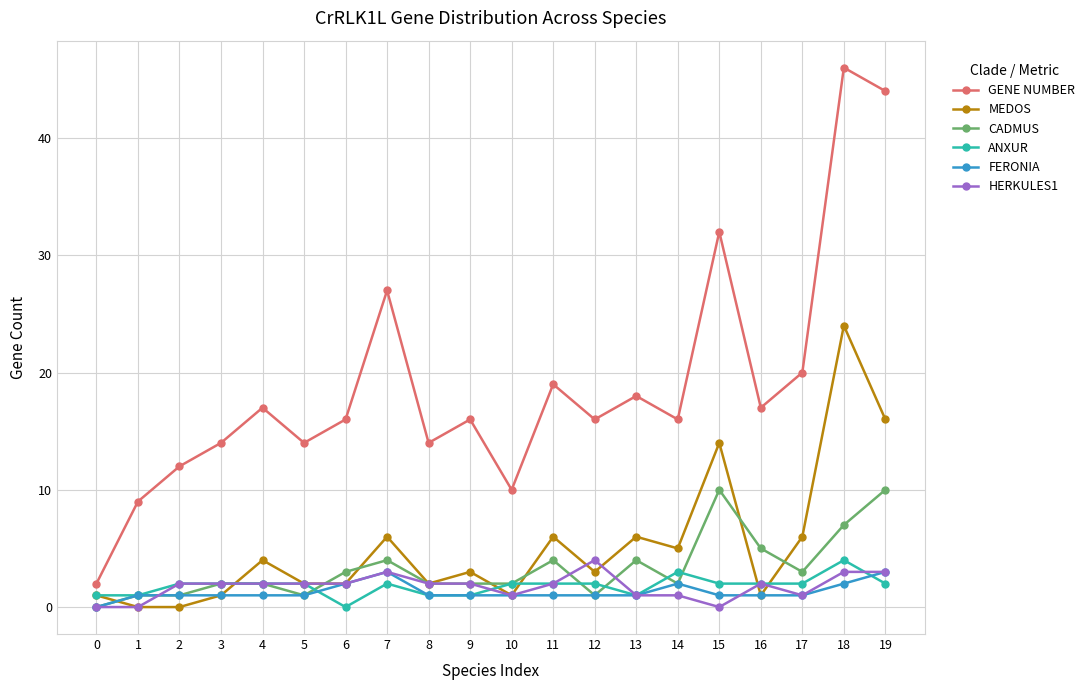

What are all the series names shown in the legend?

GENE NUMBER, MEDOS, CADMUS, ANXUR, FERONIA, HERKULES1